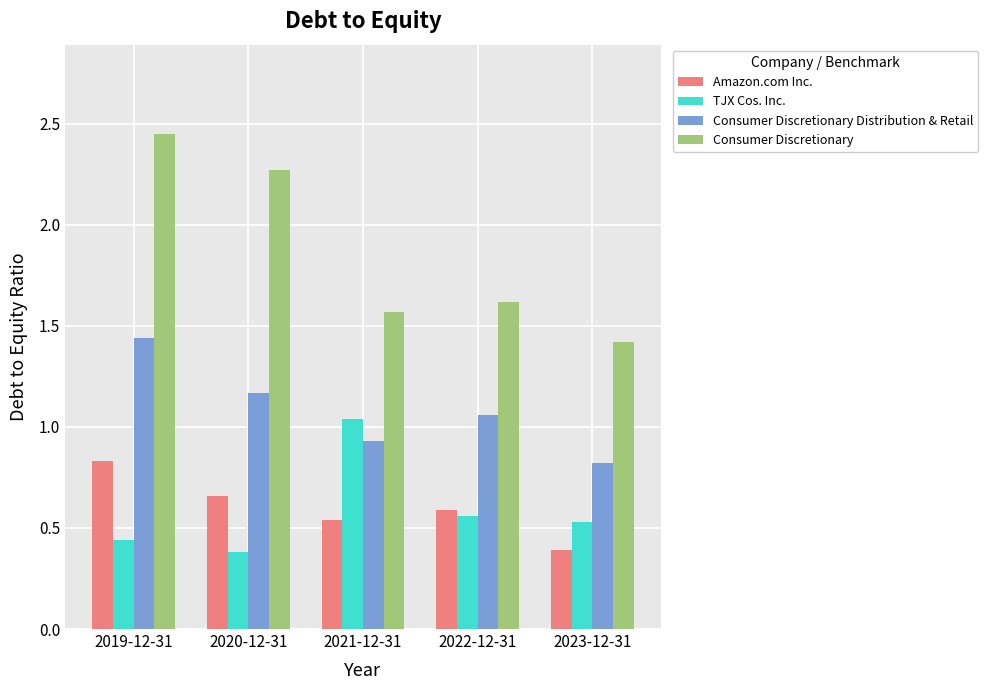

How many Amazon.com Inc. values are between 0 and 1?

5